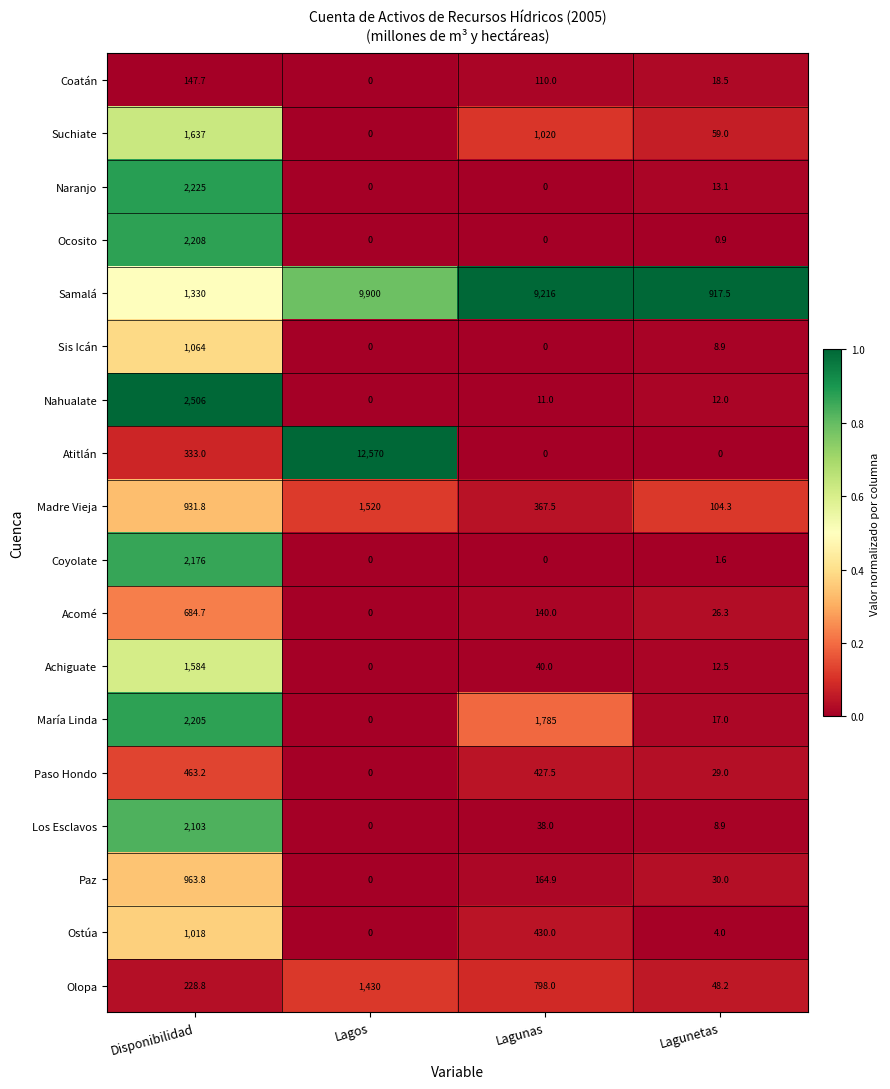

Which series has the widest spread of values?

Atitlán